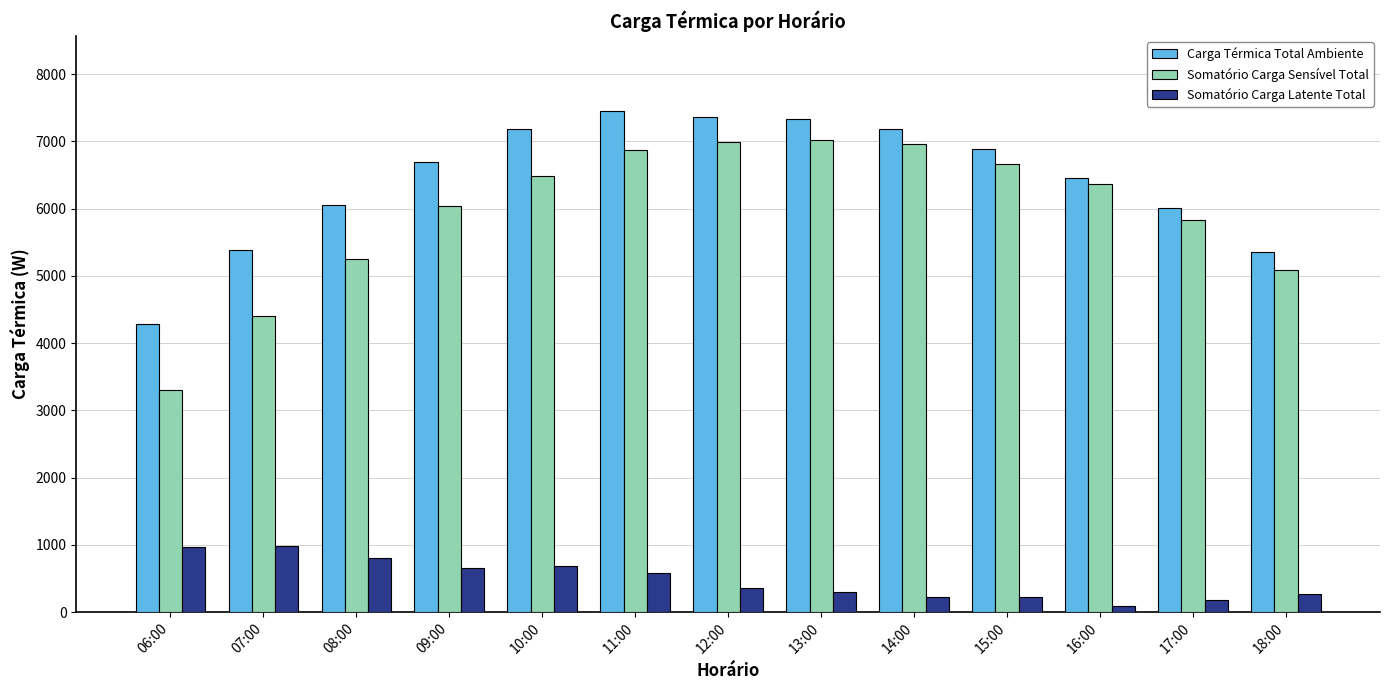

What is the label of the 5th bar from the right?

14:00